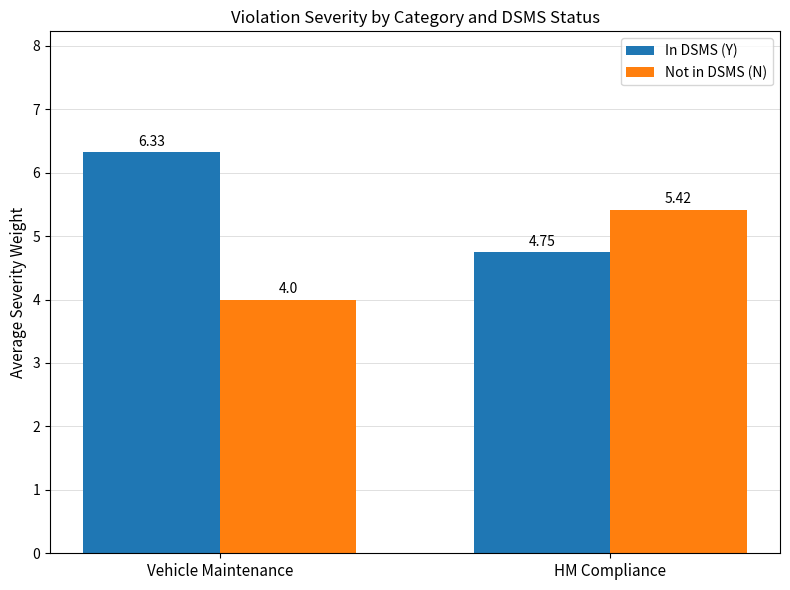

What is the label of the 2nd bar from the right?

Vehicle Maintenance